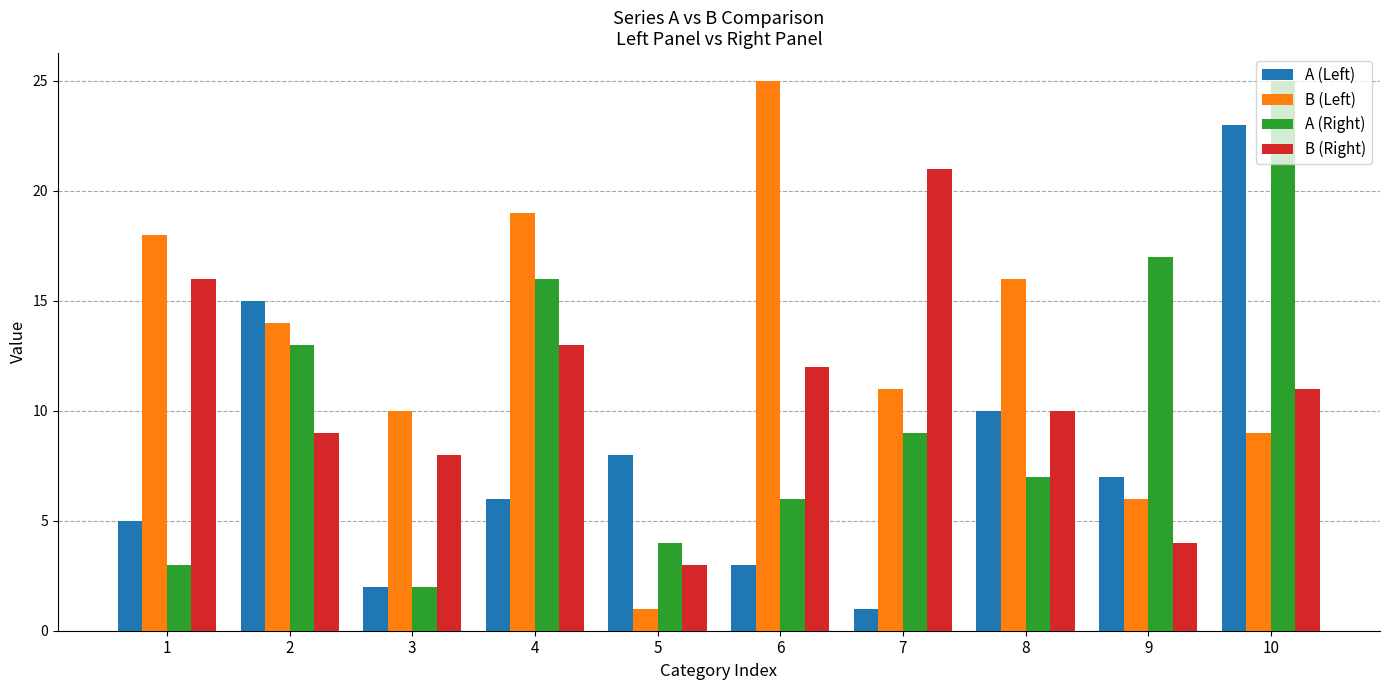

At which label does B (Left) first exceed 14?

1